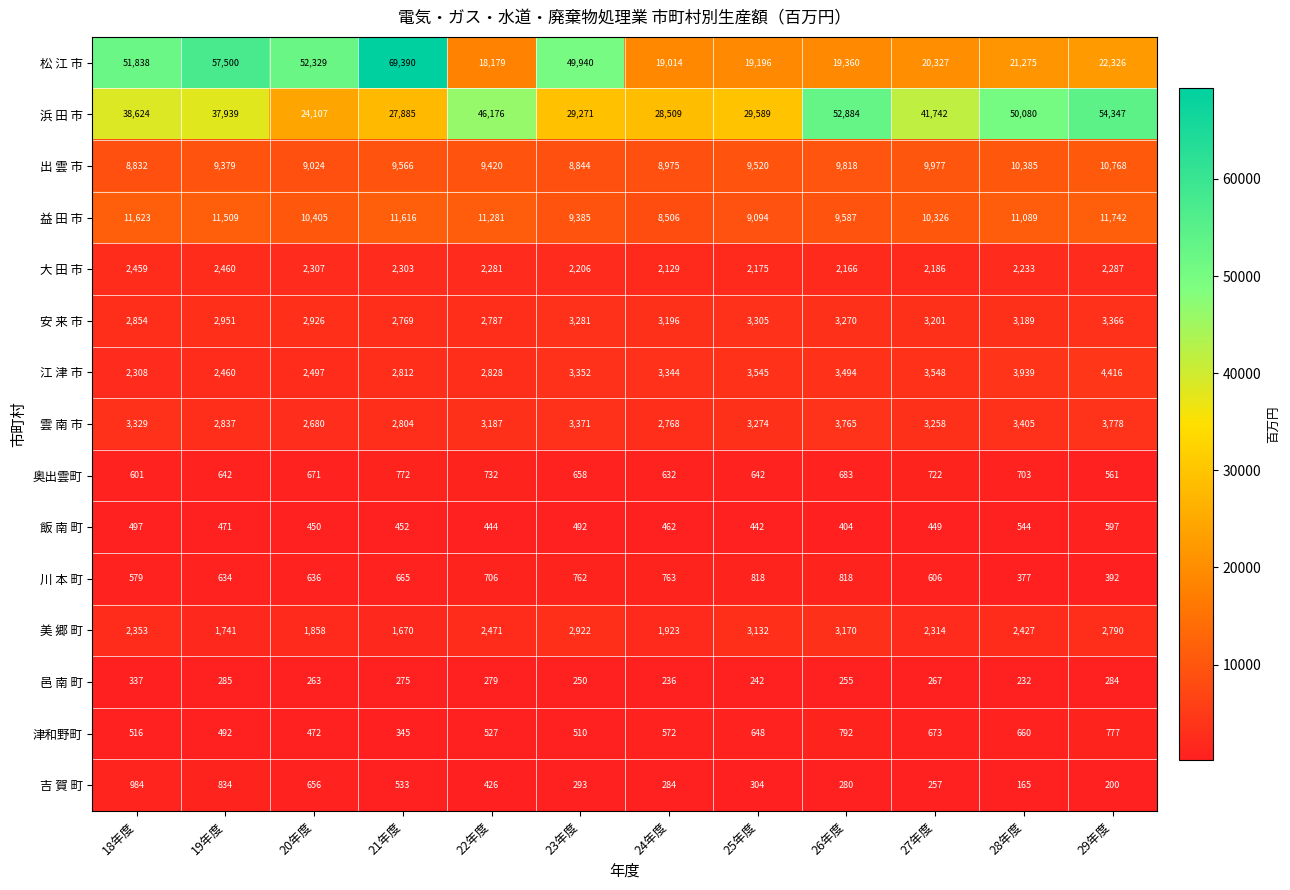

Is it true that 美 郷 町 equals 3132 at 25年度?

True